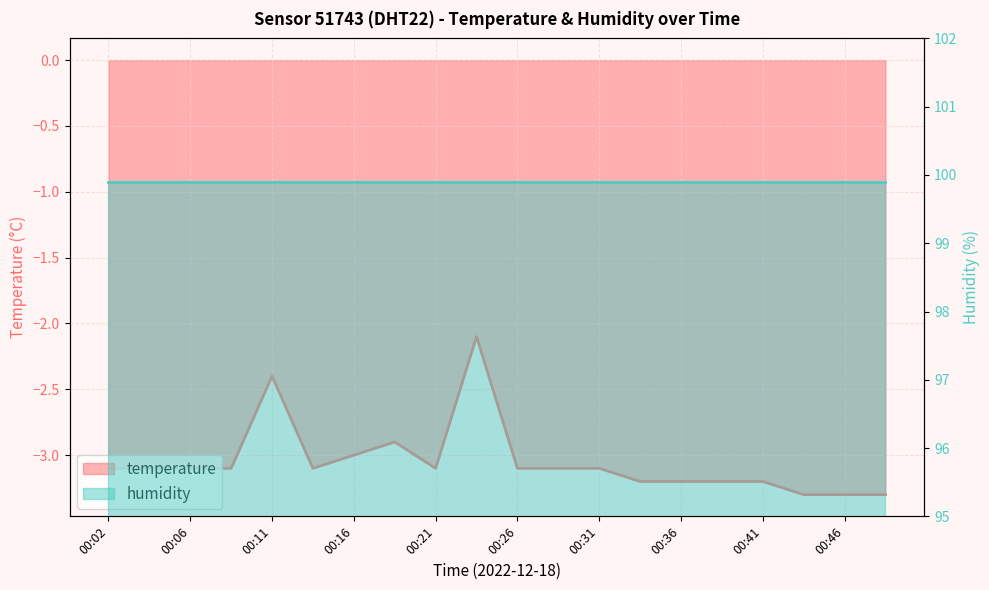

What is the sum of the values at 00:33 and 00:41?

-6.4